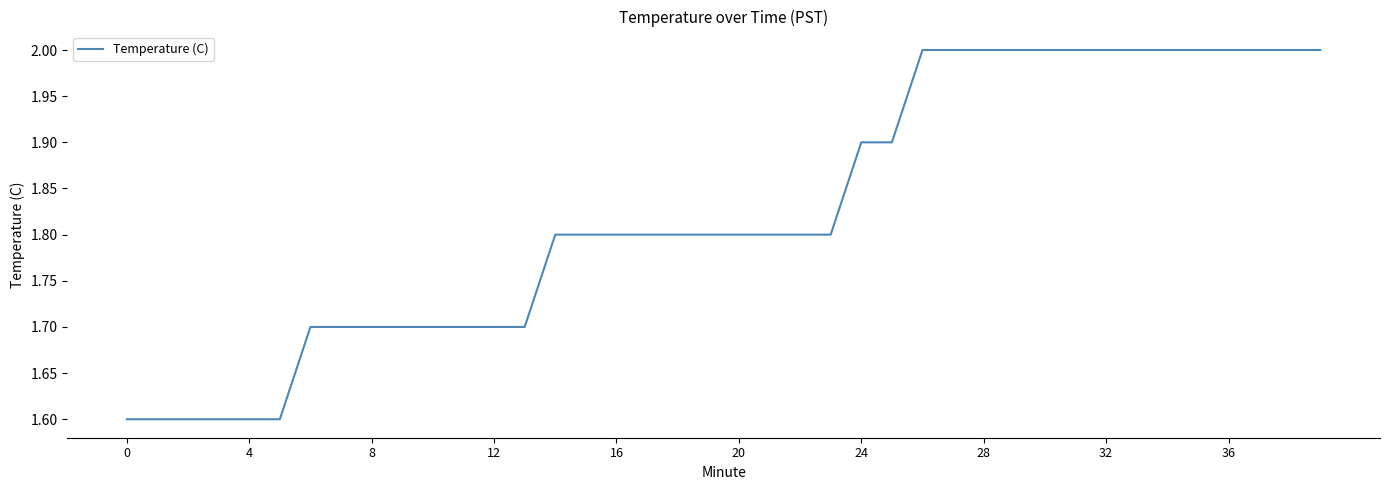

What is the maximum value shown in the chart?

2.0